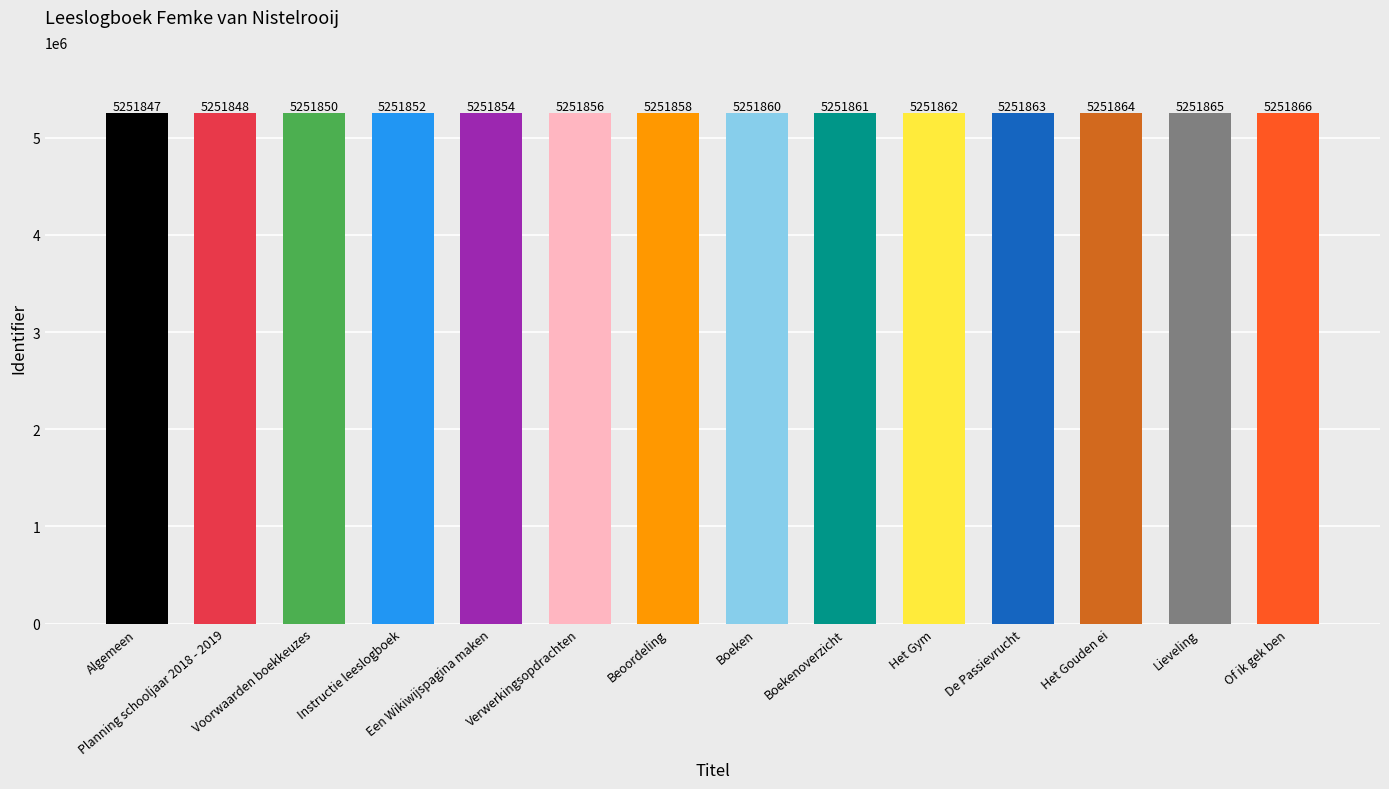

What is the maximum value shown in the chart?

5251866